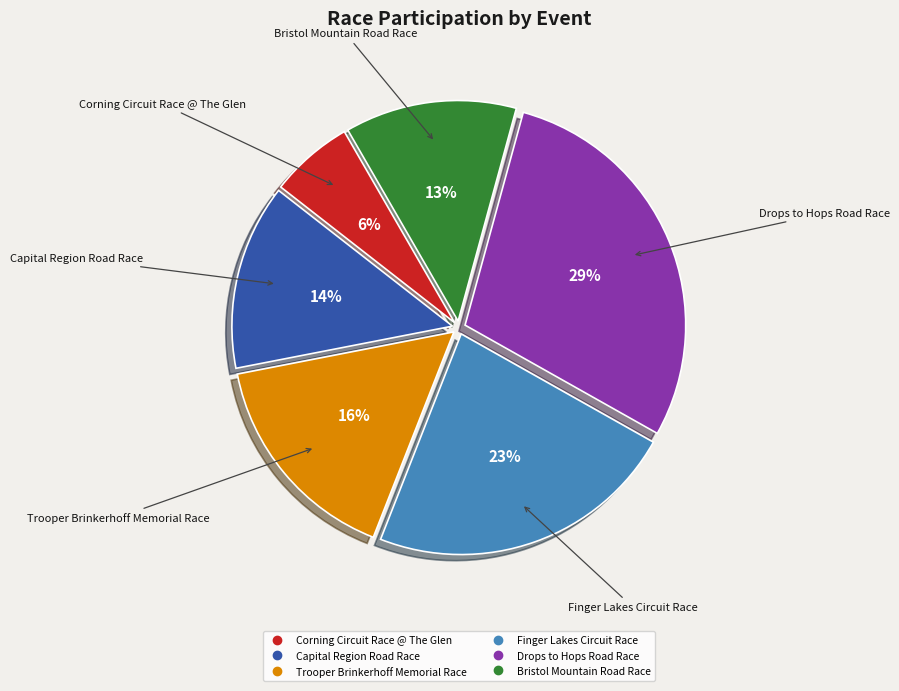

To the nearest percent, what portion does Trooper Brinkerhoff Memorial Race represent?

16%